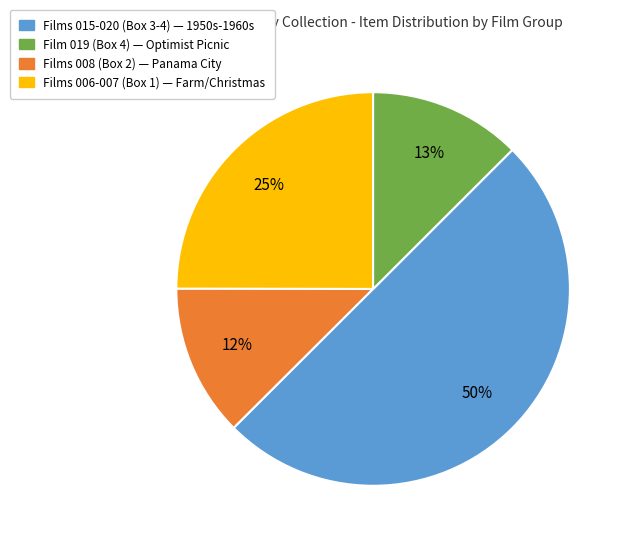

To the nearest percent, what is the difference between the largest and smallest slice percentages?

38%